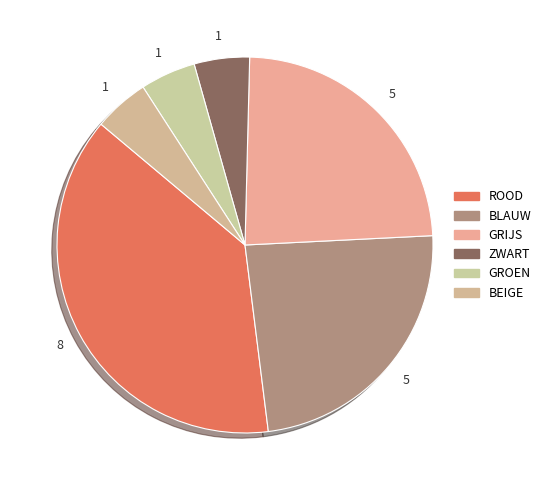

How many slices are in this pie chart?

6